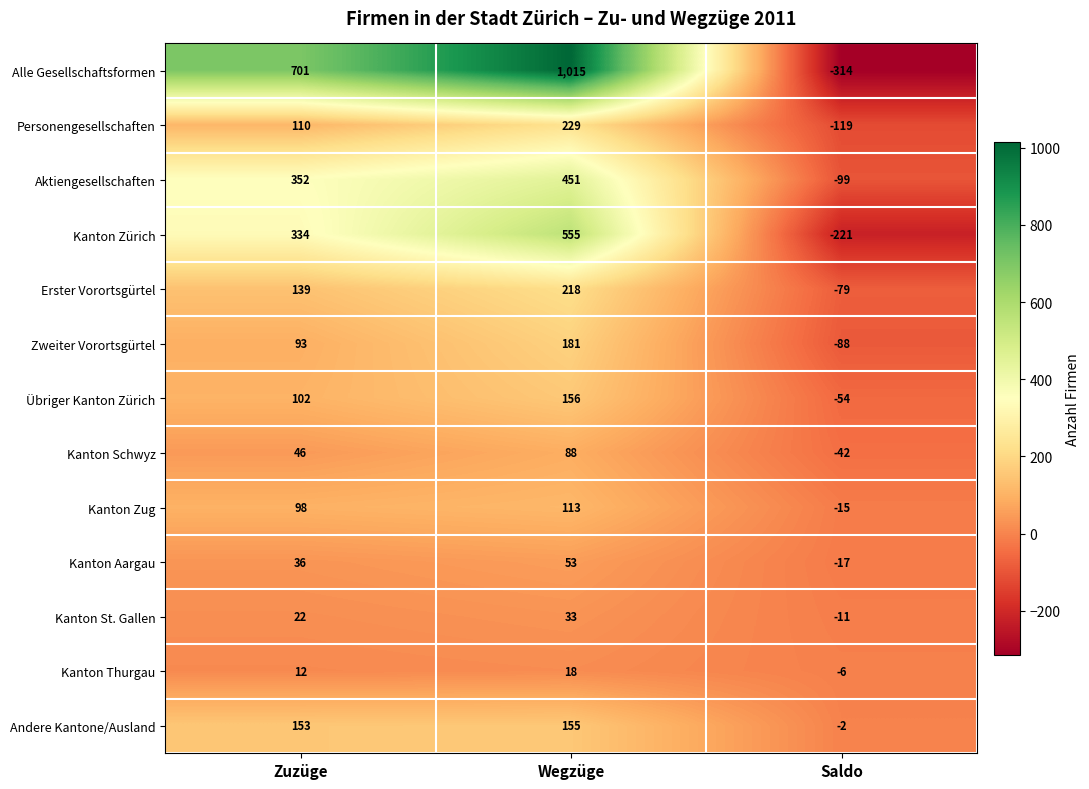

Read the Kanton Zürich value at Zuzüge.

334